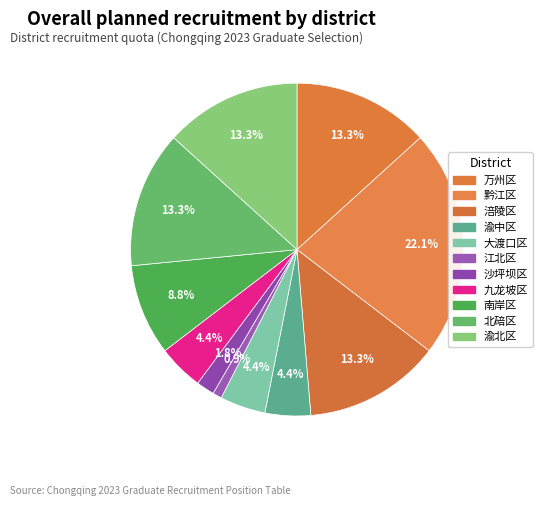

To the nearest percent, what portion does 渝中区 represent?

4%